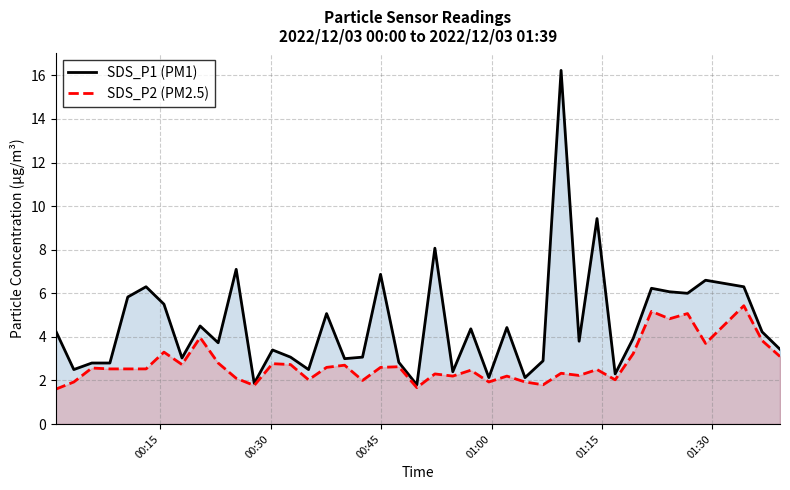

What is the maximum value for SDS_P2 (PM2.5)?

5.4